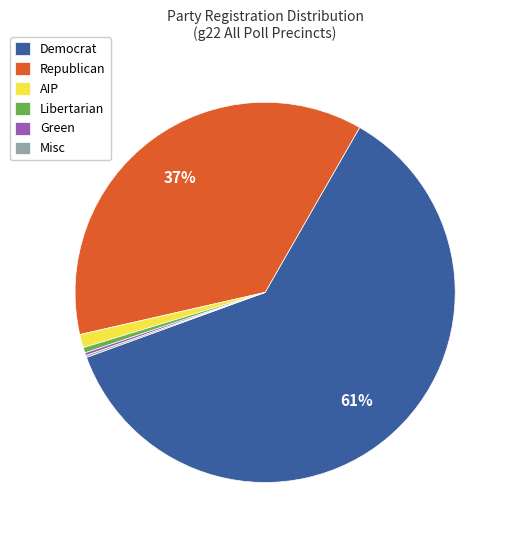

Which slice is the largest?

Democrat